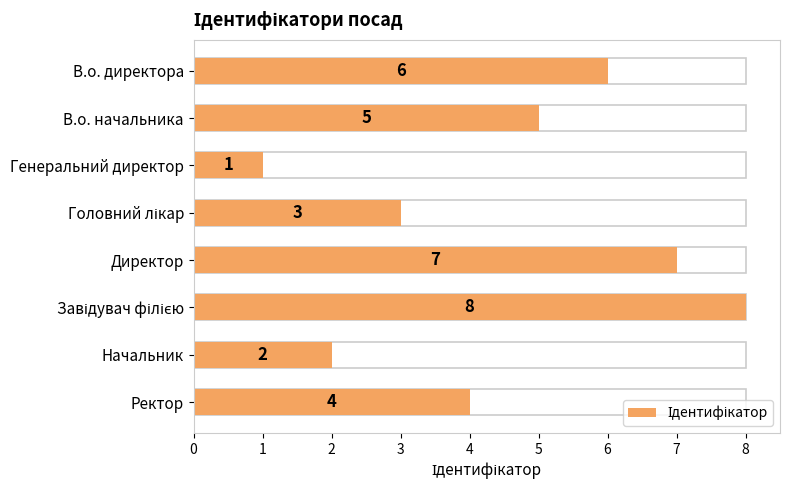

The value at 4 is 7. True or false?

True